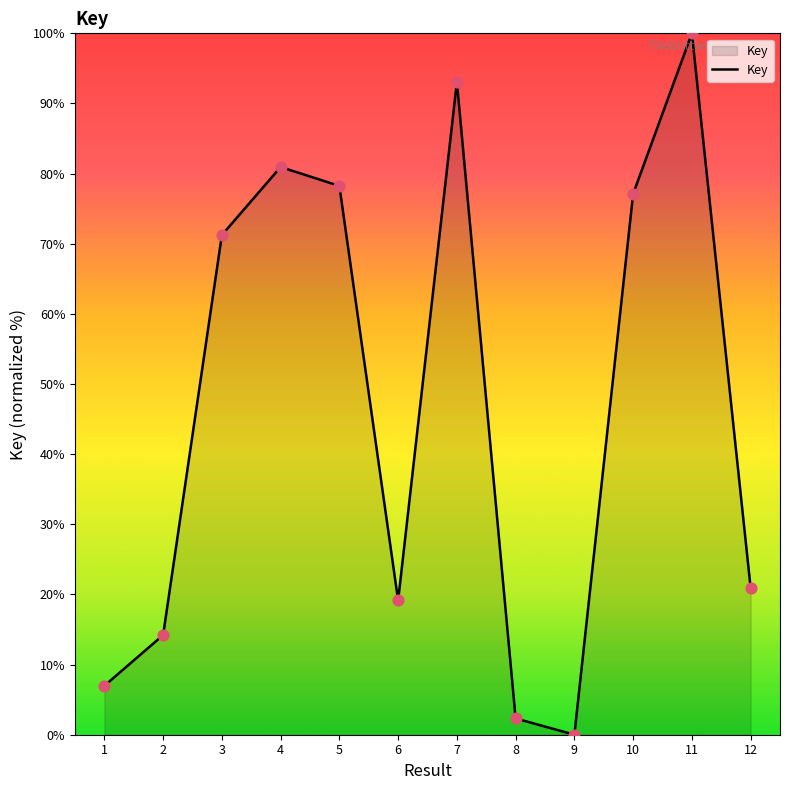

What is the change in value from 5 to 9?

-78.2